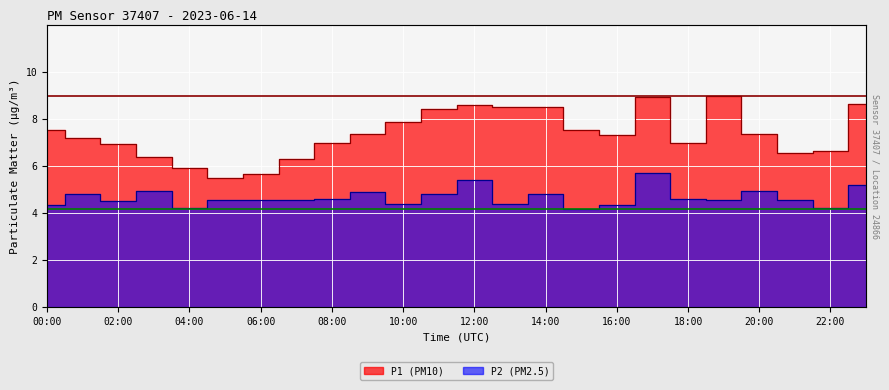

What is the value of the P1 point at the 11th from the left?

7.9